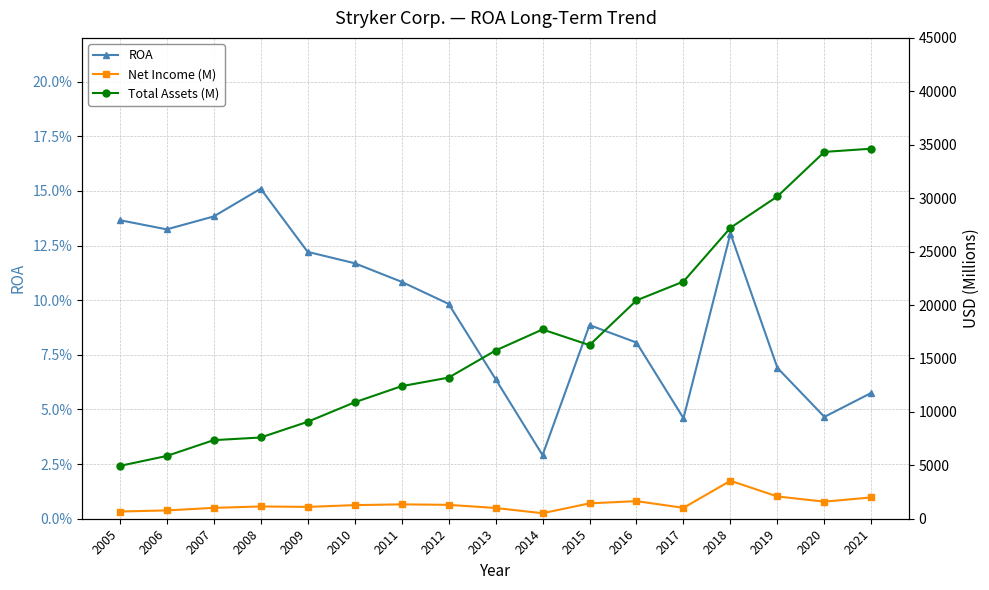

What is the difference between the highest and lowest values at 2011?

12404.9